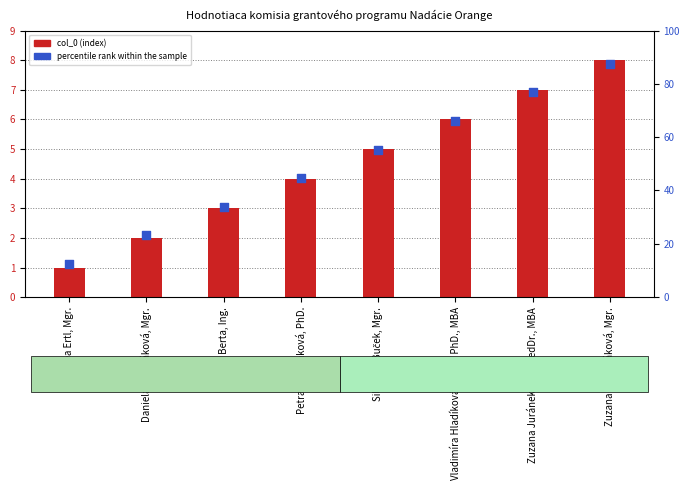

At which category is the sum across all series the highest?

Zuzana Majchráková, Mgr.